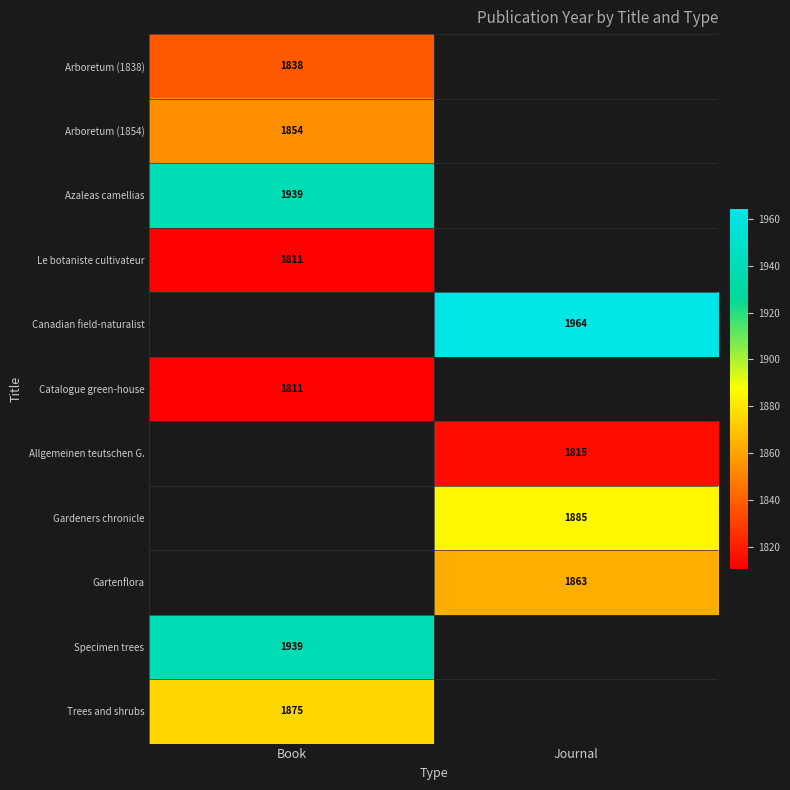

True or false: Trees and shrubs has a value of 2459 at Book.

False